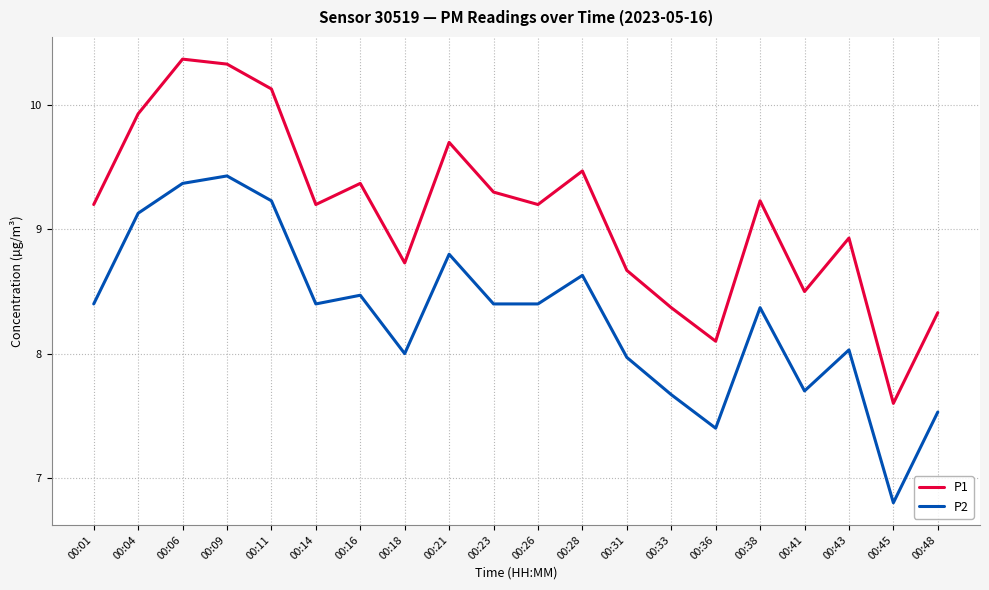

How many lines are shown in the chart?

2